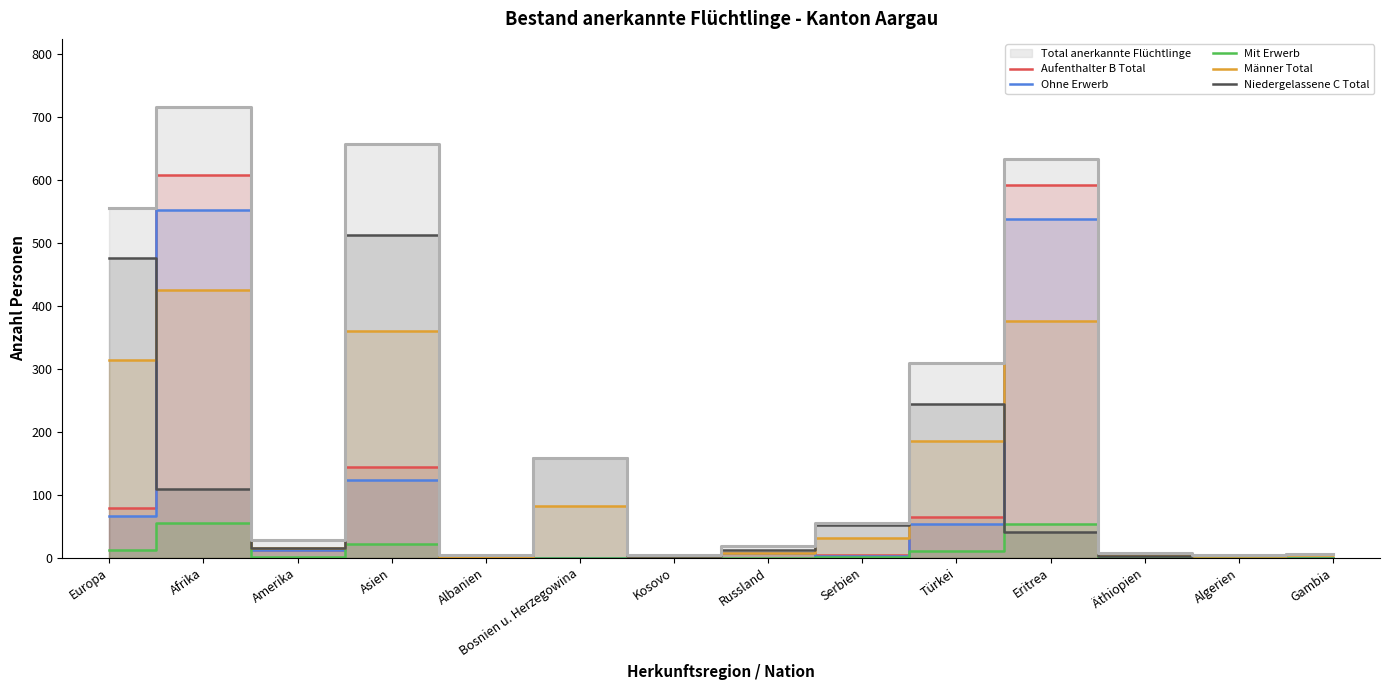

What is the difference between the second highest and minimum values in the Niedergelassene C Total series?

474